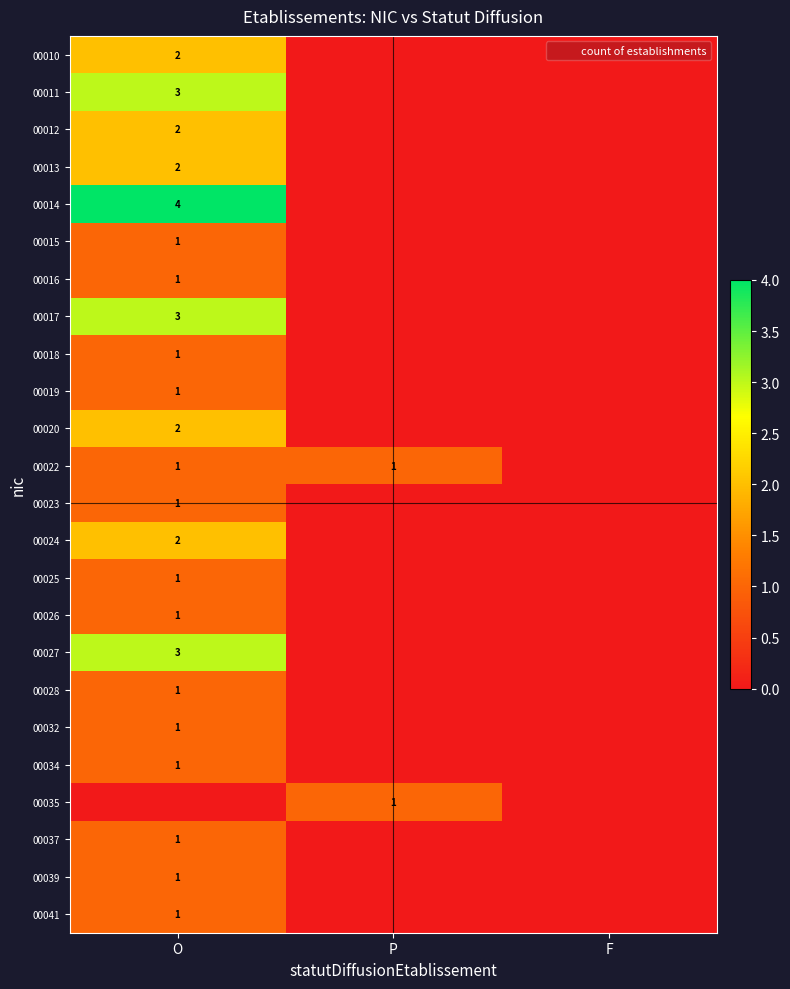

What is the difference between the 00028 values at O and F?

1